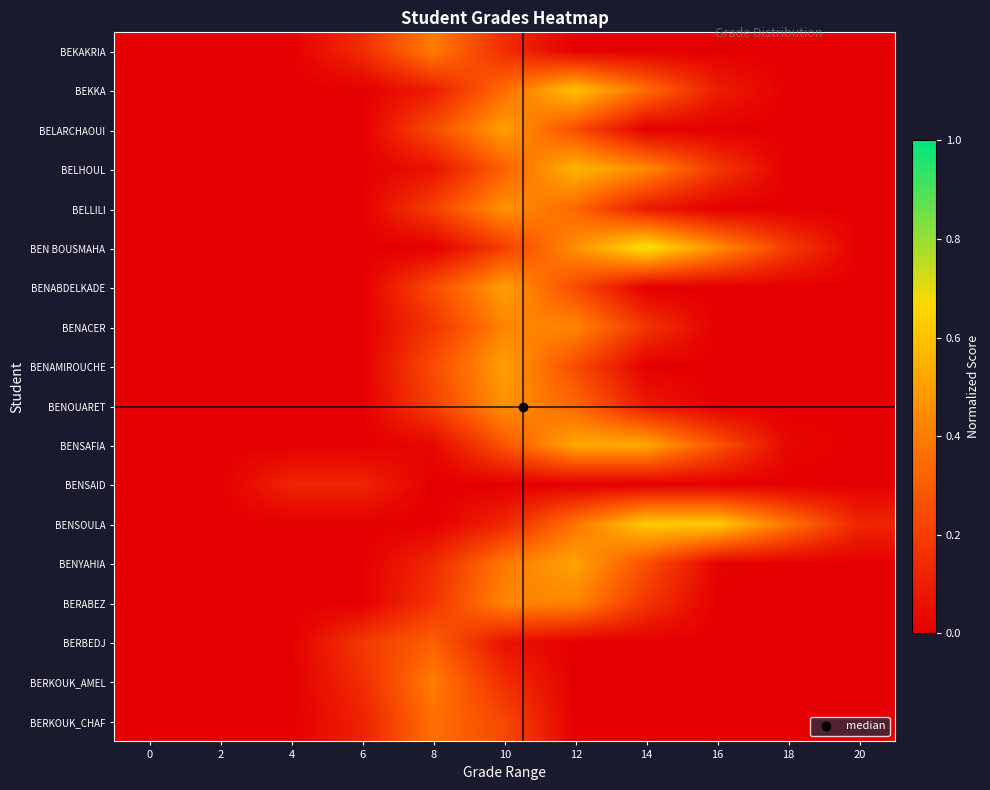

Rank the series by their maximum value, from lowest to highest.

BENSAID, BERBEDJ, BERKOUK_CHAF, BEKAKRIA, BERKOUK_AMEL, BENACER, BERABEZ, BELLILI, BENOUARET, BELARCHAOUI, BENABDELKADE, BENAMIROUCHE, BENYAHIA, BENSAFIA, BELHOUL, BEKKA, BENSOULA, BEN BOUSMAHA